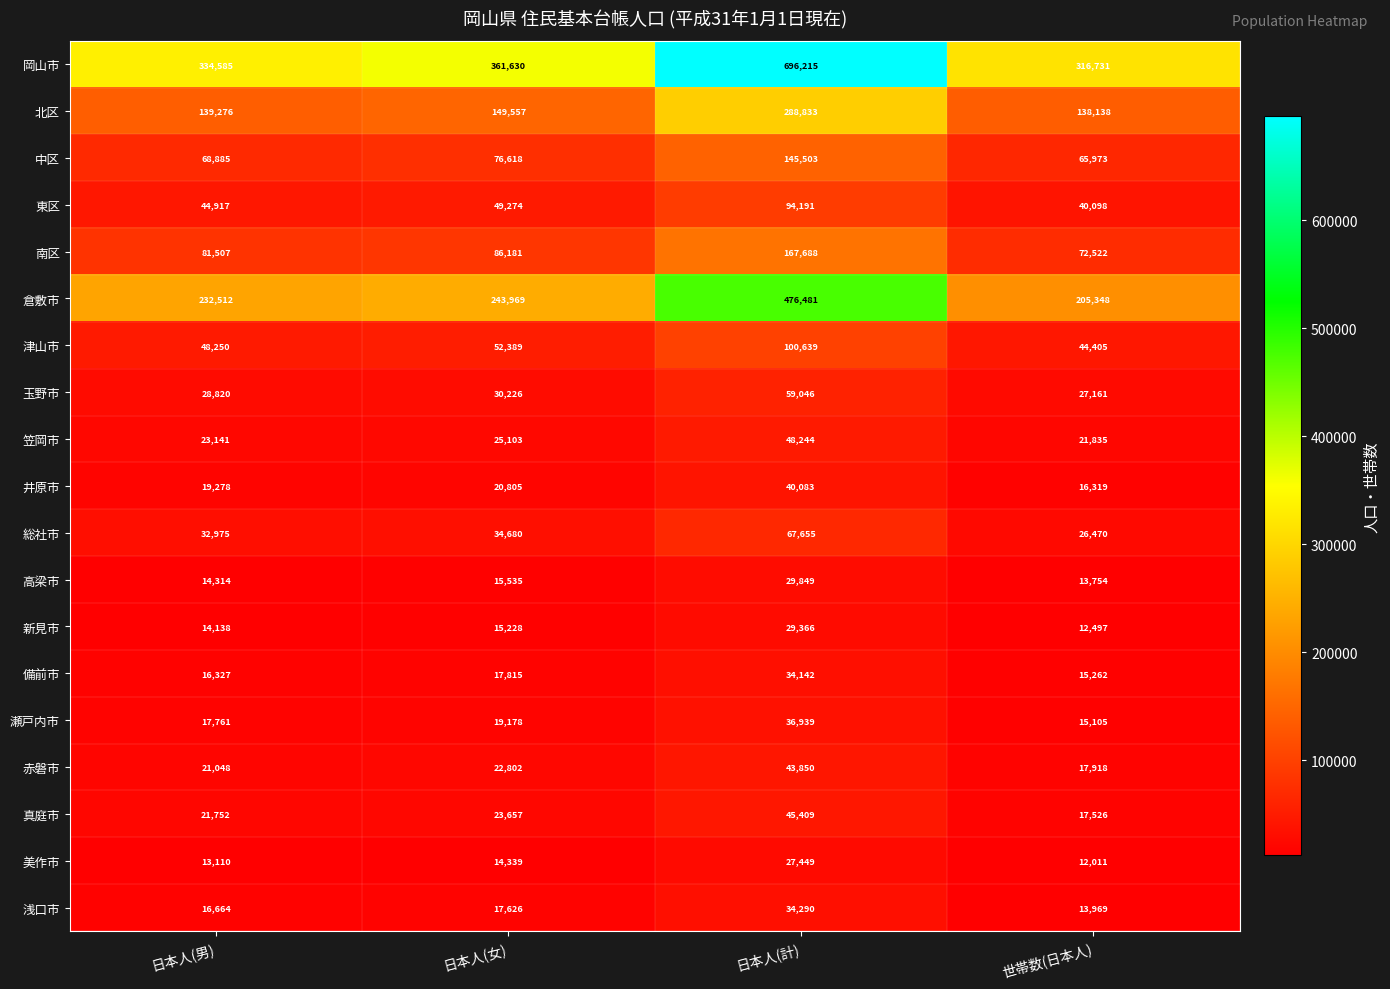

What is the greatest value displayed?

696215